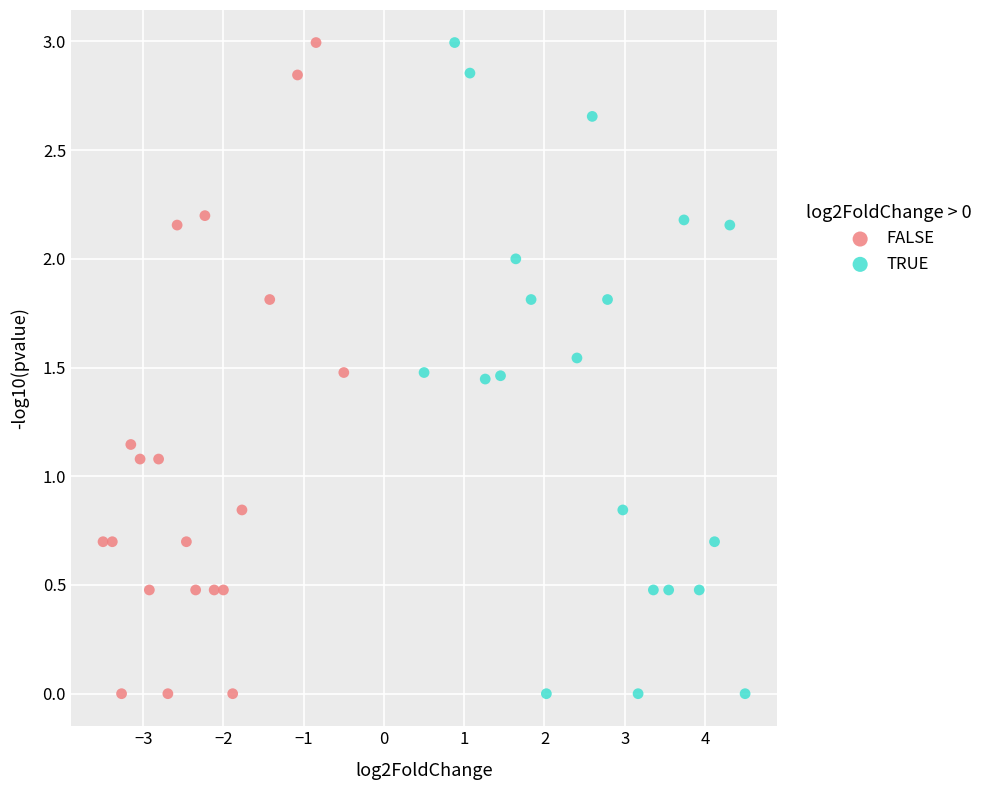

What are all the series names shown in the legend?

FALSE, TRUE